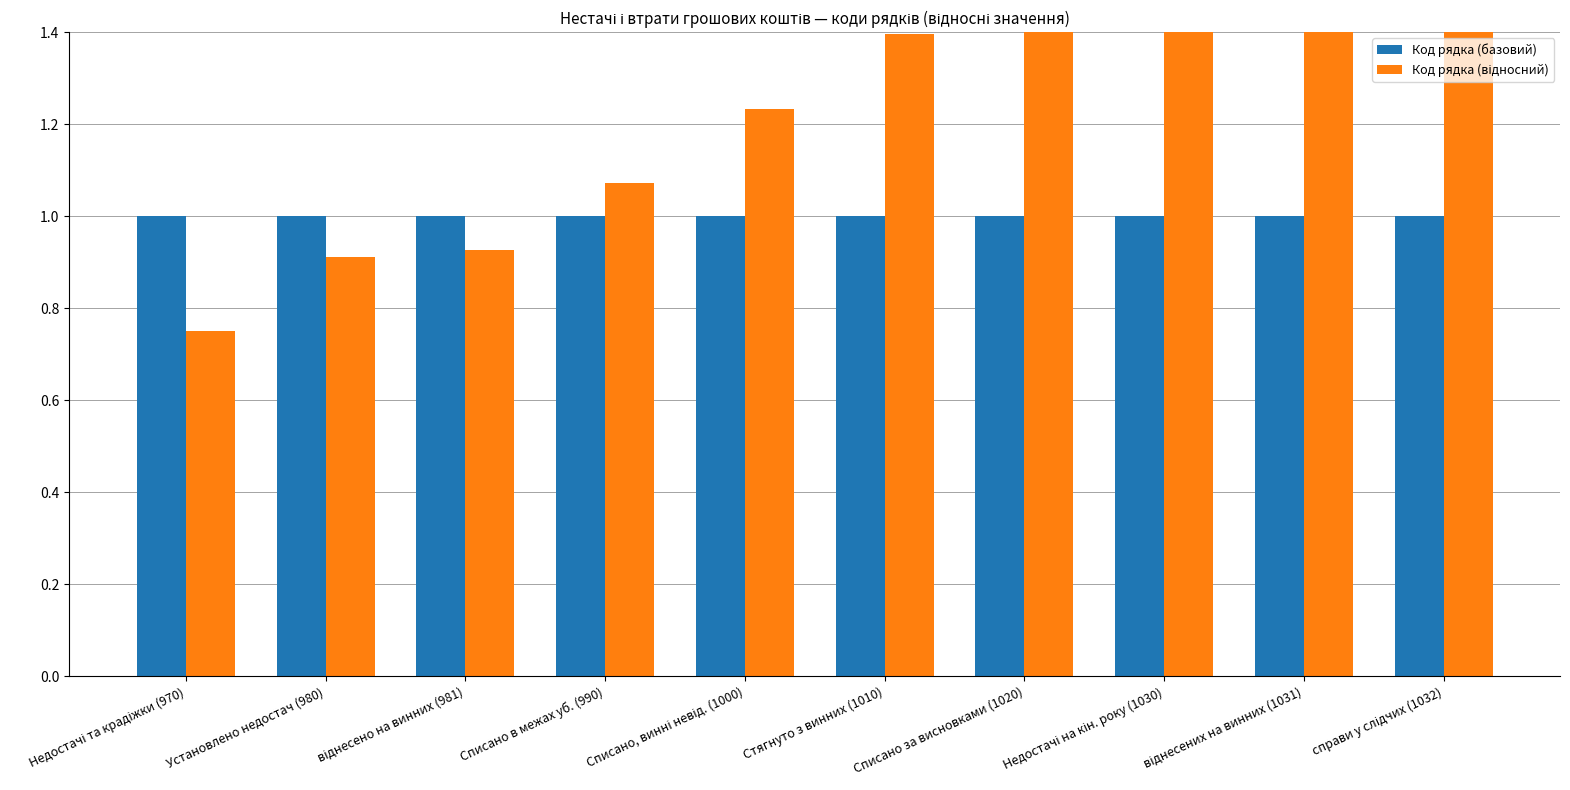

Reading right to left, list all the values displayed in this chart.

Код рядка (базовий): 1.0	1.0	1.0	1.0	1.0	1.0	1.0	1.0	1.0	1.0
Код рядка (відносний): 1.8	1.7	1.7	1.6	1.4	1.2	1.1	0.9	0.9	0.8